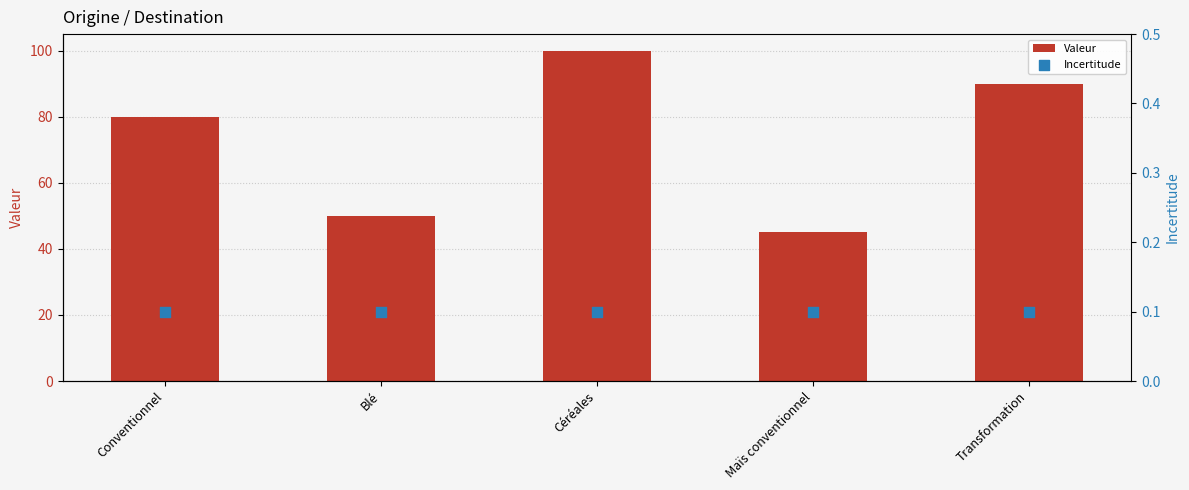

At how many categories does at least one series exceed 49?

4